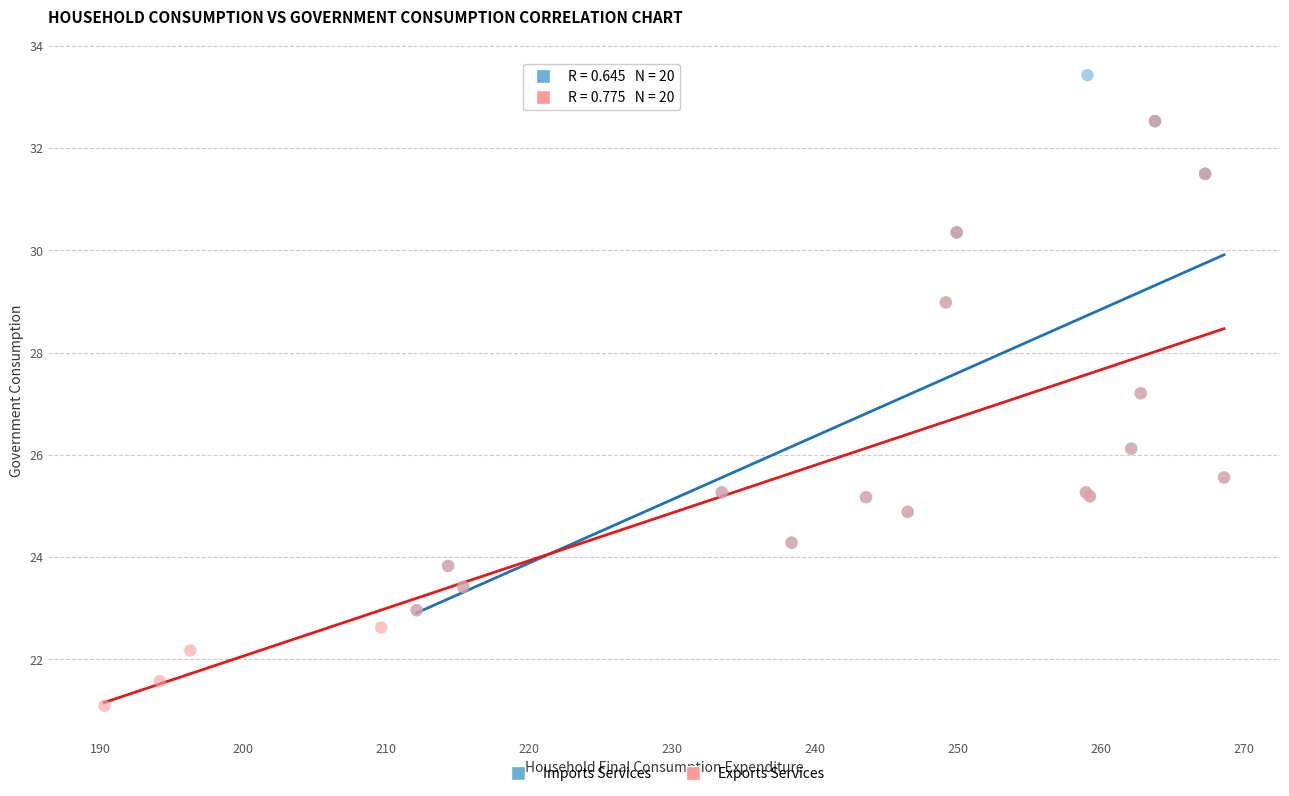

Which series reaches the minimum Y coordinate?

Exports Services